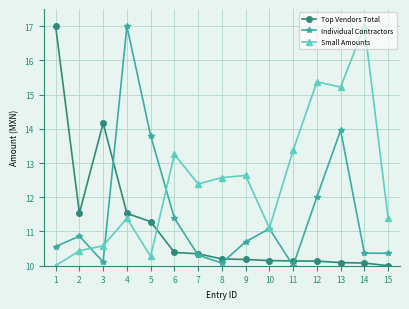

How many values in the Small Amounts series are below 12?

7